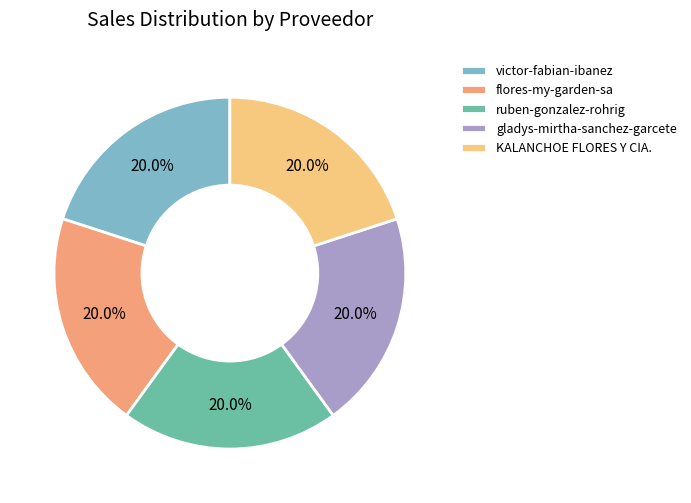

To the nearest percent, what portion does gladys-mirtha-sanchez-garcete represent?

20%